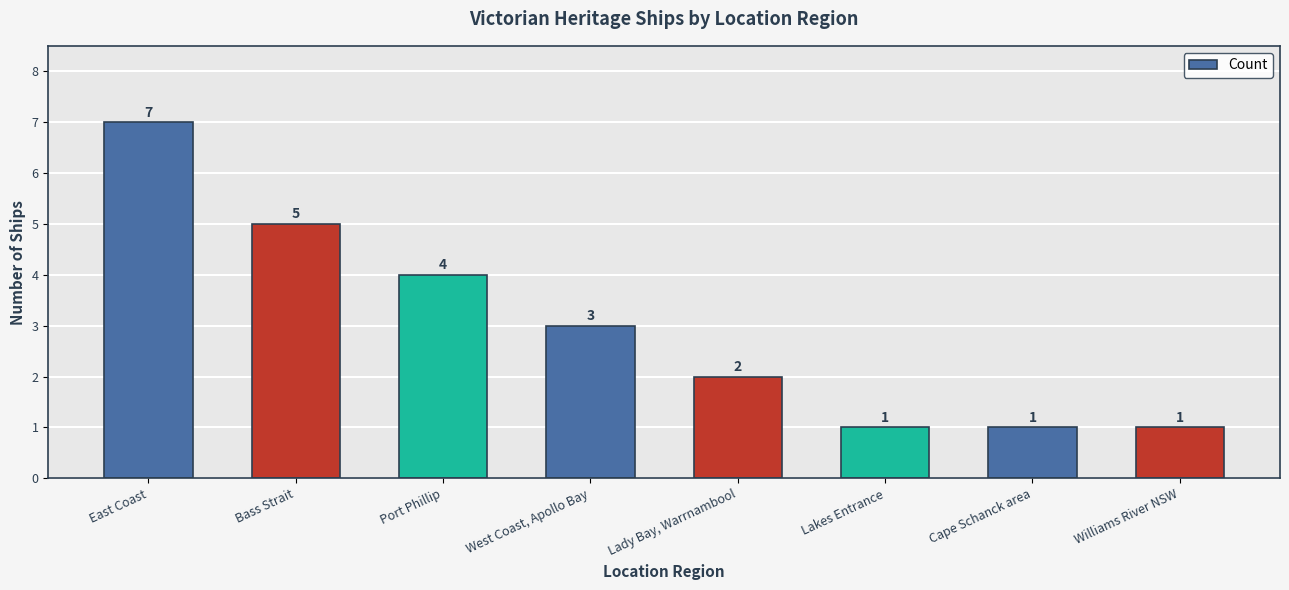

What is the difference between the maximum and minimum values?

6